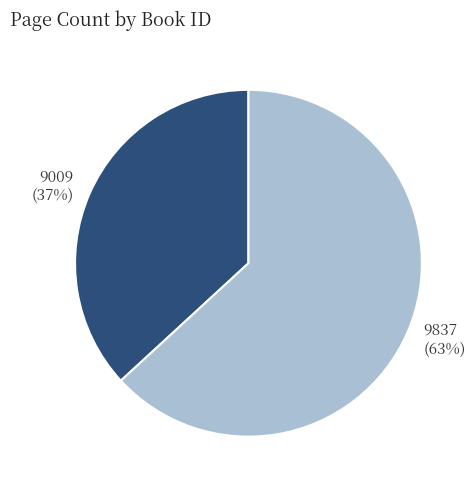

To the nearest percent, what is the difference between the largest and smallest slice percentages?

26%